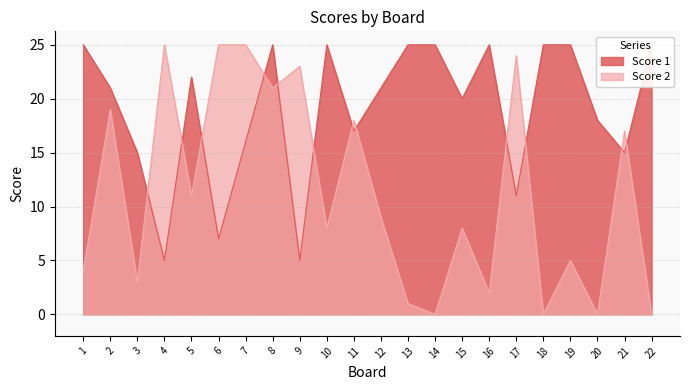

What is the approximate value of Score 2 at 15?

8